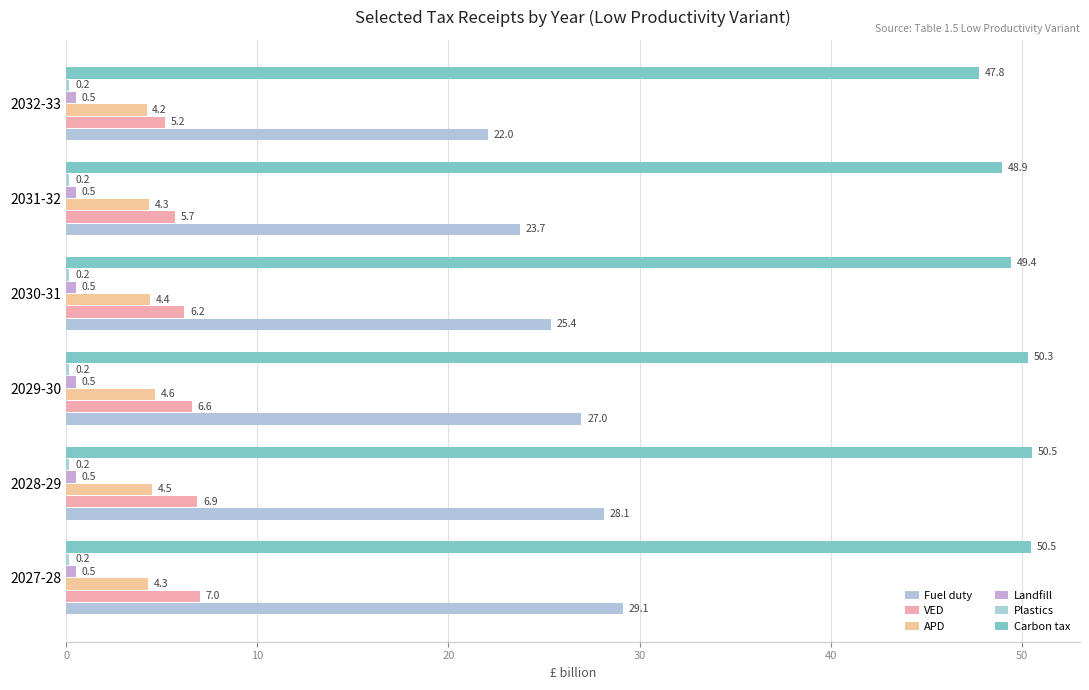

Reading left to right, transcribe all the data shown in this chart.

Fuel duty: 29.1	28.1	27.0	25.4	23.7	22.0
VED: 7.0	6.9	6.6	6.2	5.7	5.2
APD: 4.3	4.5	4.6	4.4	4.3	4.2
Landfill: 0.5	0.5	0.5	0.5	0.5	0.5
Plastics: 0.2	0.2	0.2	0.2	0.2	0.2
Carbon tax: 50.5	50.5	50.3	49.4	48.9	47.8